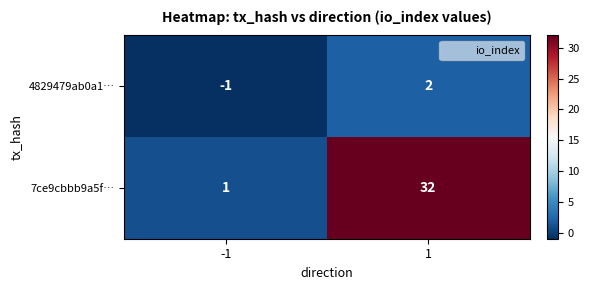

Rank the series by their average value, from highest to lowest.

7ce9cbbb9a5f…, 4829479ab0a1…